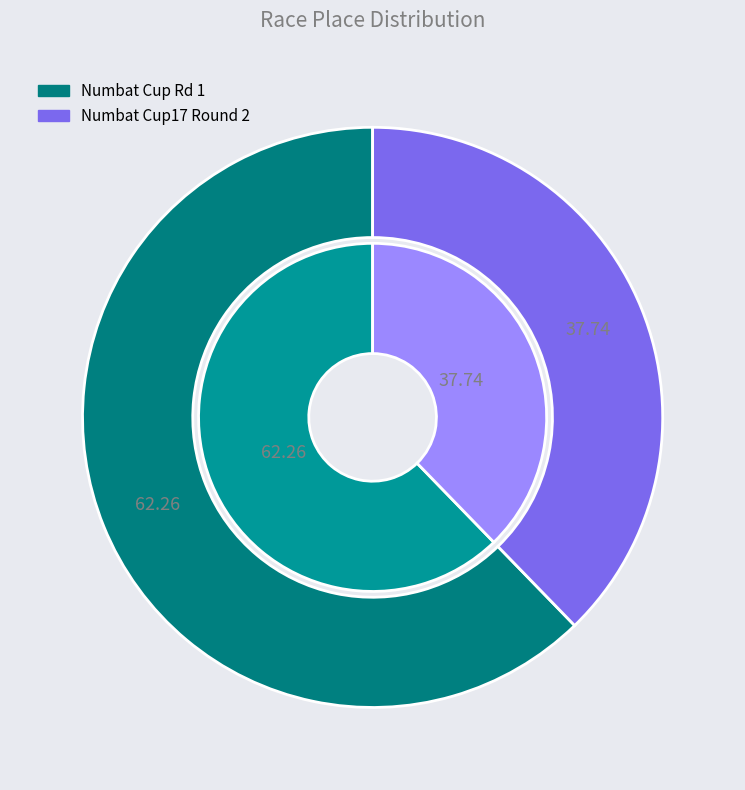

Rank the categories by value from highest to lowest.

Numbat Cup Rd 1, Numbat Cup17 Round 2